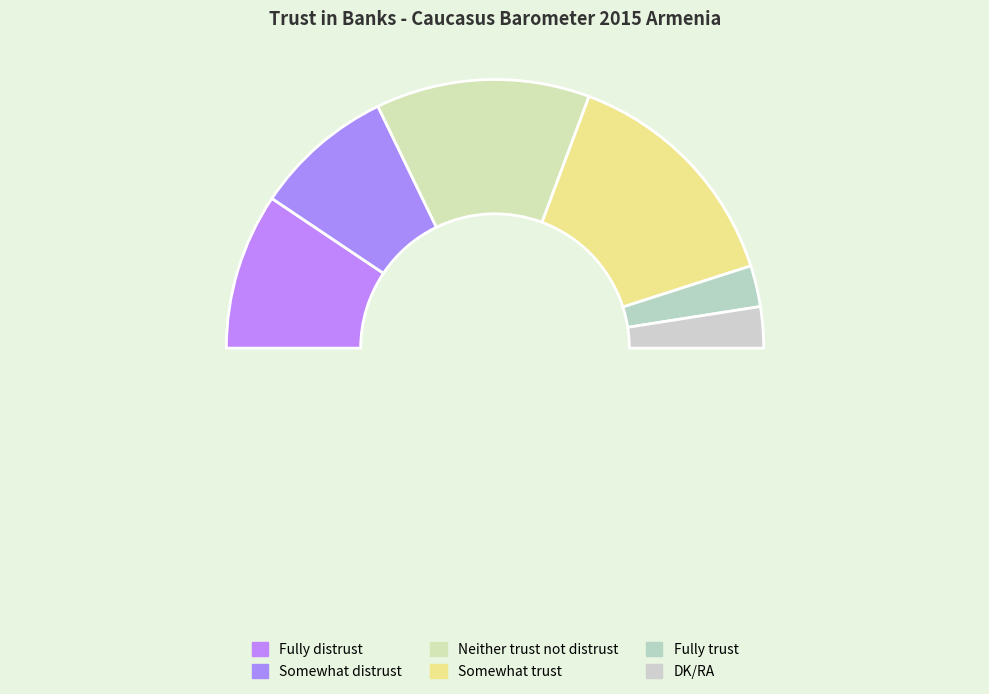

True or false: Fully distrust accounts for 19% of the total.

True